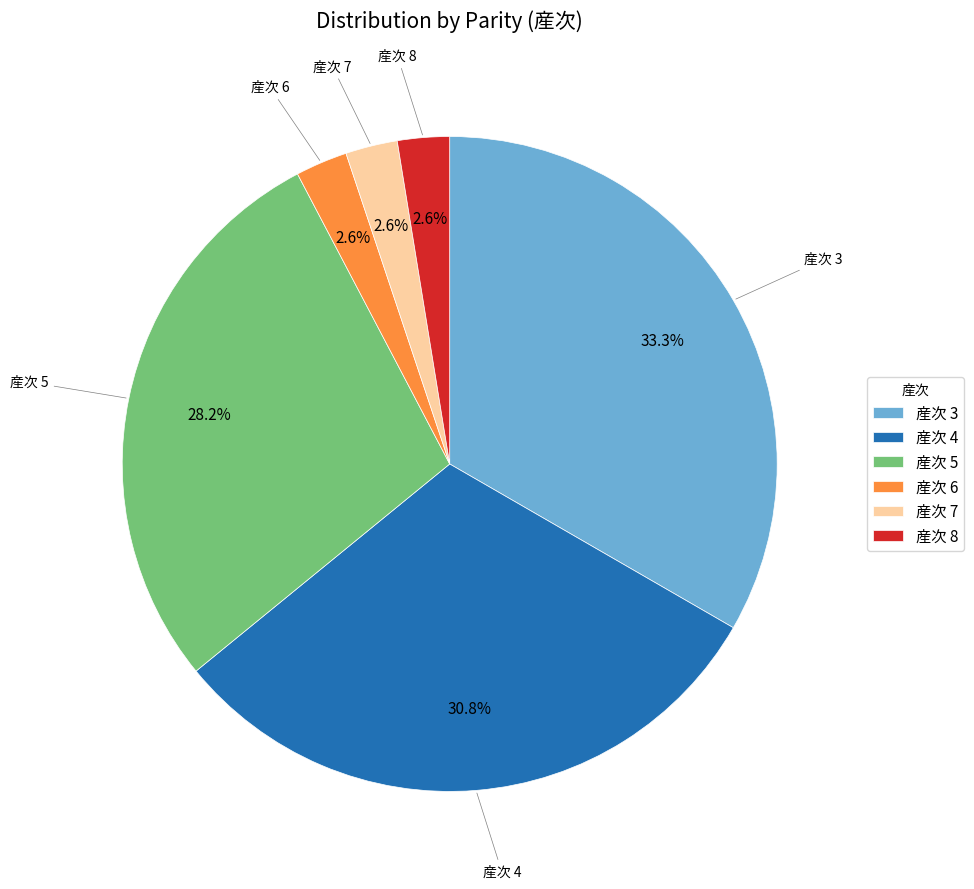

Does 産次 5 represent more than half of the total?

No